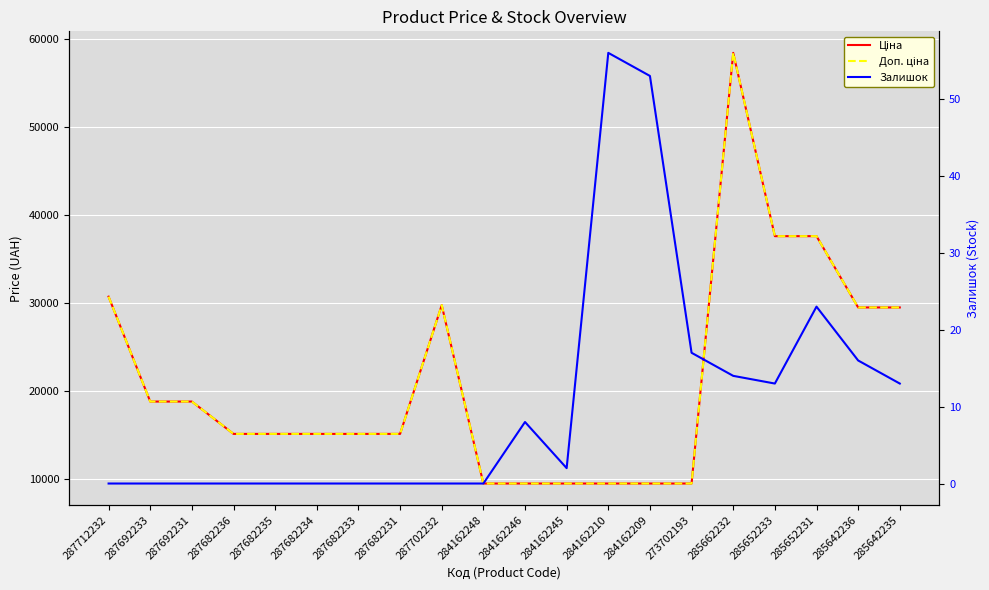

Where does the Доп. ціна series first go above 15120?

287712232